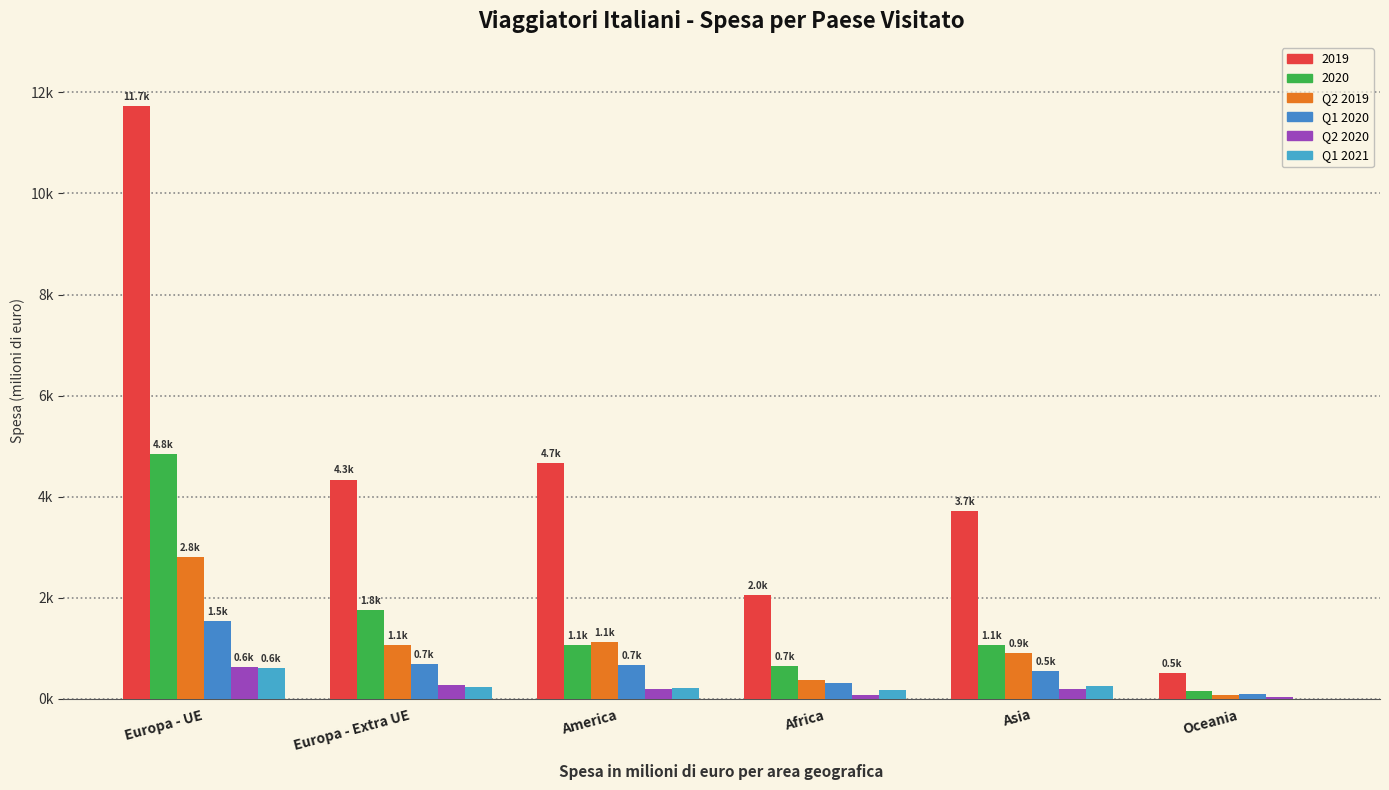

The Q2 2020 series shows 891.1 at Europa - UE. True or false?

False